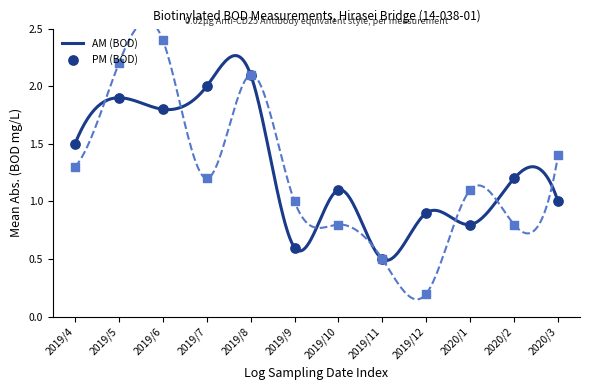

Is the value of PM (BOD) at 2020/1 greater than the value of AM (BOD) at 2020/3?

Yes